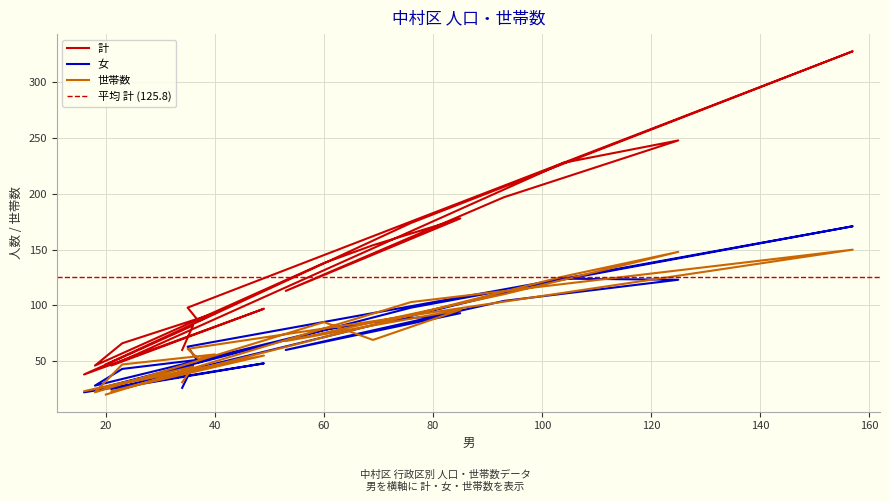

What are all the series names shown in the legend?

計, 女, 世帯数